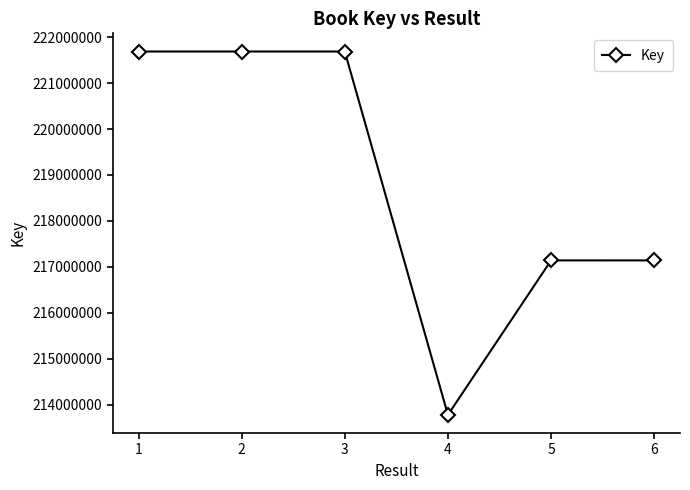

Is it true that the value at 2 is 221686984?

True